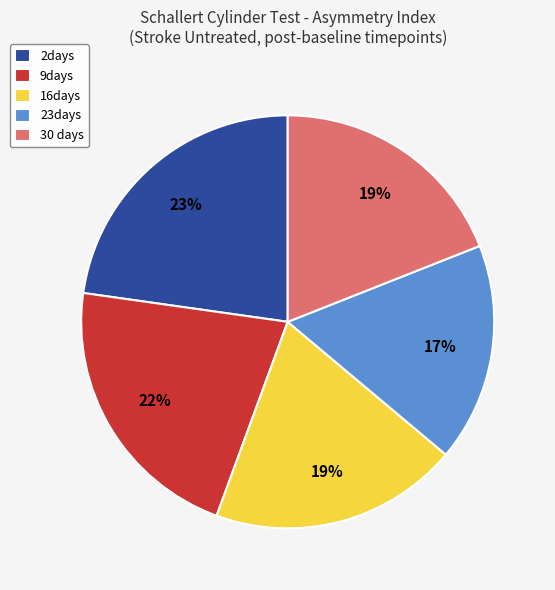

Is it true that 16days is 30% of the pie?

False